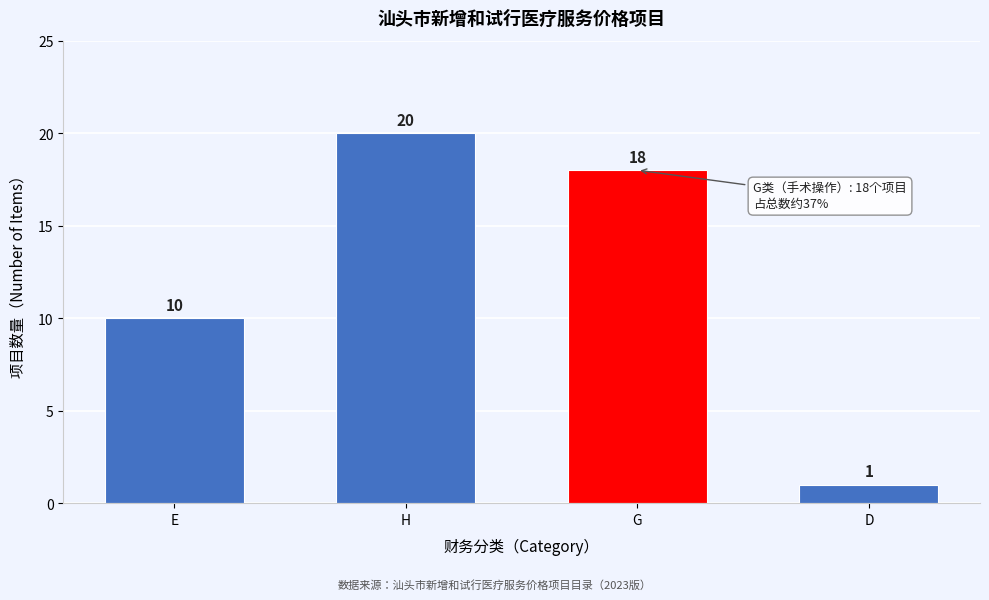

Reading right to left, what are all the values shown in this chart?

1	18	20	10